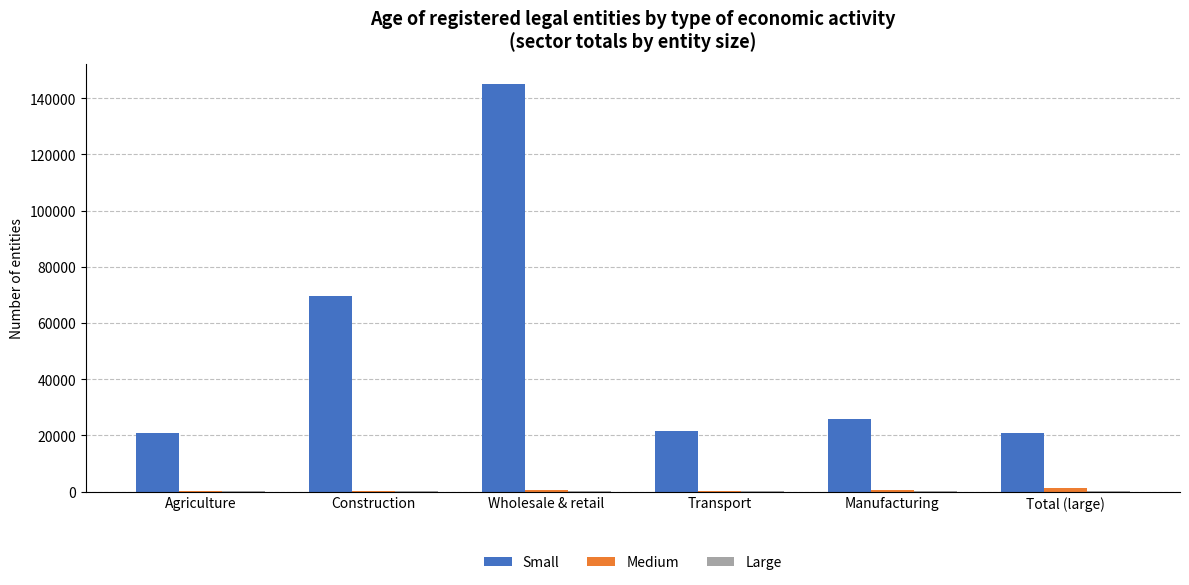

At which label does Small first exceed 25822?

Construction